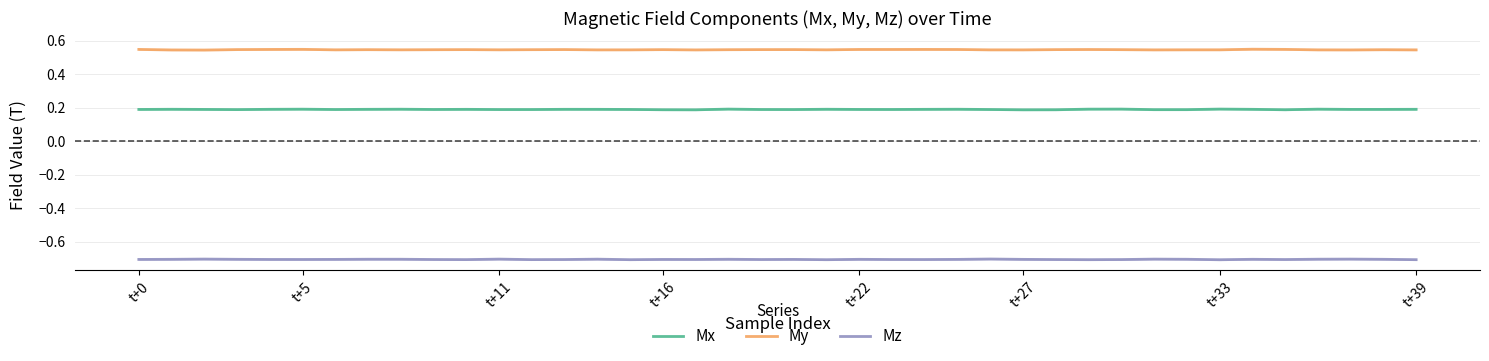

Is the value of My at 23 greater than the value of Mz at 36?

Yes